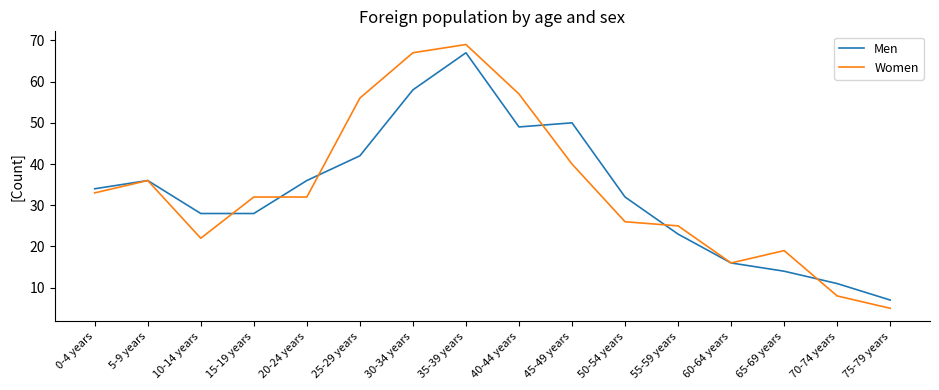

Which series has the widest spread of values?

Women